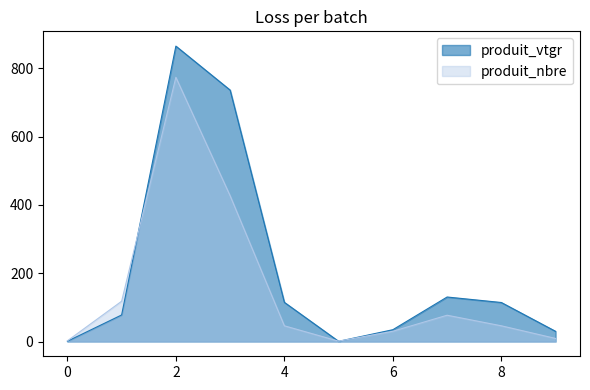

True or false: produit_vtgr has more than 2 interior local peaks.

False